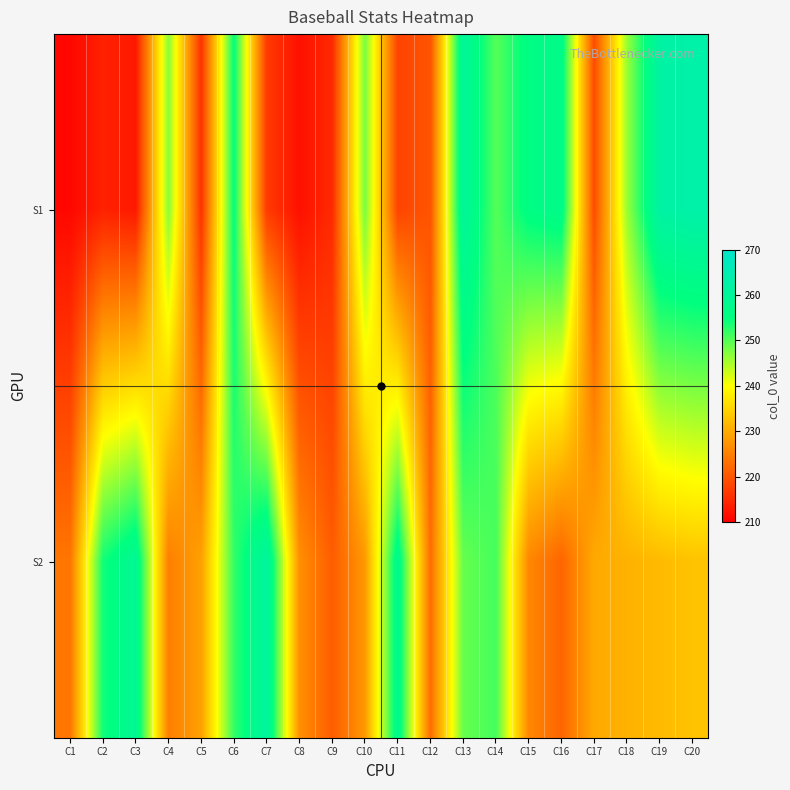

Count the number of categories in the chart.

20